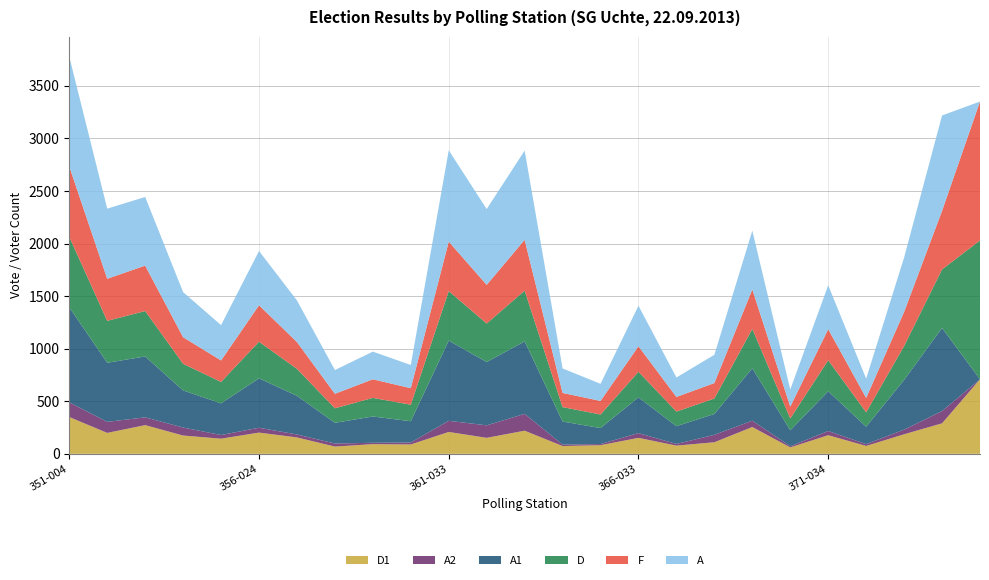

Reading right to left, transcribe all the data shown in this chart.

F: 938=1322	374-034=557	373-034=325	372-034=137	371-034=295	370-034=113	369-034=375	368-033=147	367-033=139	366-033=243	365-033=129	364-033=135	363-033=483	362-033=368	361-033=470	360-024=157	359-024=177	358-024=138	357-024=255	356-024=347	355-004=204	354-004=253	353-004=432	352-004=400	351-004=670
A1: 938=0	374-034=790	373-034=473	372-034=166	371-034=378	370-034=152	369-034=499	368-033=198	367-033=169	366-033=340	365-033=152	364-033=219	363-033=689	362-033=602	361-033=763	360-024=202	359-024=250	358-024=197	357-024=368	356-024=470	355-004=301	354-004=353	353-004=579	352-004=562	351-004=904
A2: 938=0	374-034=117	373-034=44	372-034=17	371-034=40	370-034=11	369-034=60	368-033=71	367-033=16	366-033=45	365-033=11	364-033=14	363-033=160	362-033=119	361-033=106	360-024=19	359-024=13	358-024=29	357-024=28	356-024=46	355-004=35	354-004=76	353-004=74	352-004=105	351-004=140
A: 938=0	374-034=907	373-034=517	372-034=183	371-034=418	370-034=163	369-034=559	368-033=269	367-033=185	366-033=385	365-033=163	364-033=233	363-033=849	362-033=721	361-033=869	360-024=221	359-024=263	358-024=226	357-024=396	356-024=516	355-004=336	354-004=429	353-004=653	352-004=667	351-004=1044
D: 938=1320	374-034=557	373-034=322	372-034=137	371-034=295	370-034=112	369-034=374	368-033=147	367-033=139	366-033=243	365-033=129	364-033=137	363-033=483	362-033=366	361-033=471	360-024=157	359-024=177	358-024=138	357-024=256	356-024=348	355-004=204	354-004=253	353-004=432	352-004=399	351-004=669
D1: 938=709	374-034=290	373-034=186	372-034=75	371-034=177	370-034=61	369-034=255	368-033=110	367-033=78	366-033=152	365-033=82	364-033=74	363-033=220	362-033=152	361-033=208	360-024=89	359-024=92	358-024=69	357-024=156	356-024=202	355-004=144	354-004=174	353-004=273	352-004=199	351-004=350